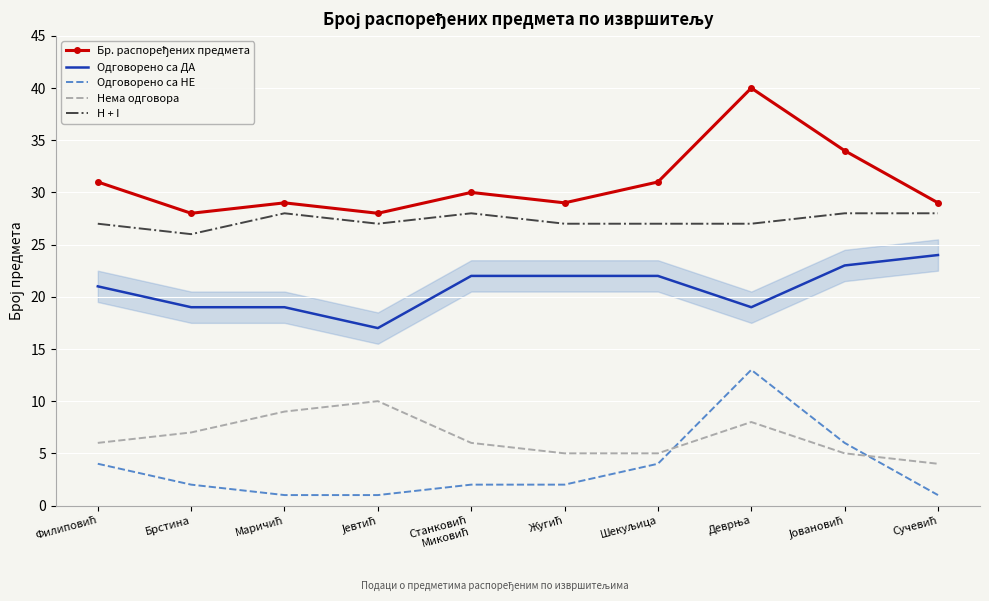

True or false: Нема одговора and Одговорено са ДА cross at least once.

False